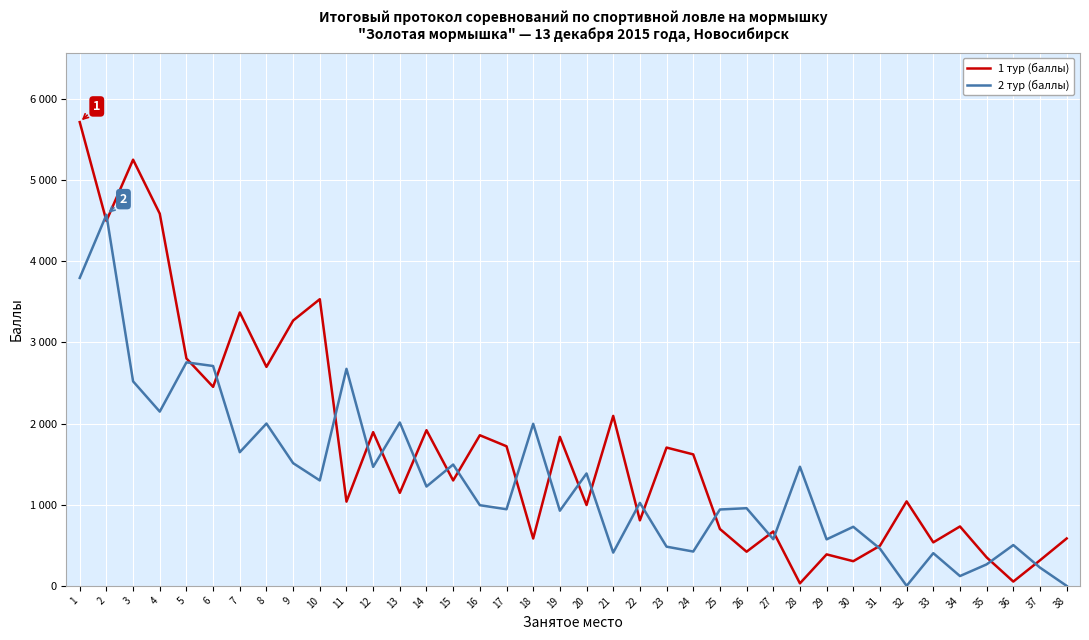

What is the difference between the 2 тур (баллы) values at 26 and 19?

31